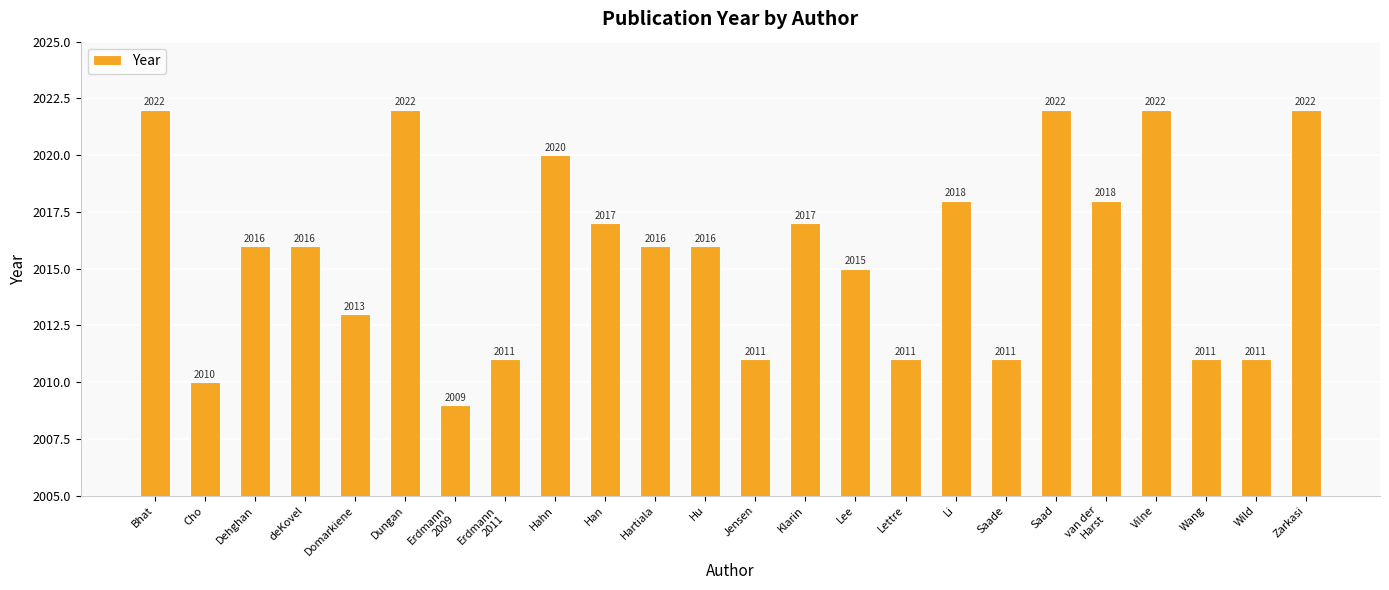

Is it true that the value at Li is 3092?

False